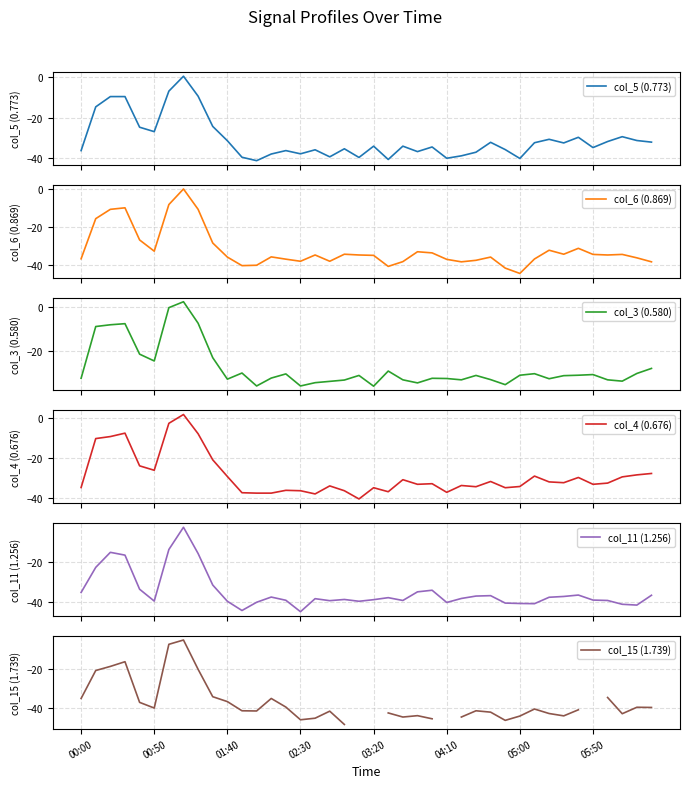

What is the label of the 40th point from the right?

00:00